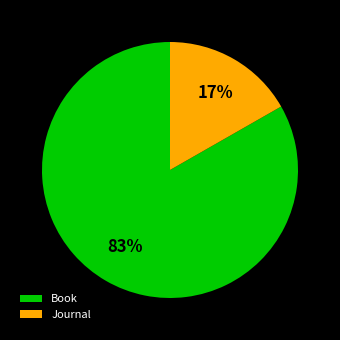

What is the largest slice in the pie chart?

Book